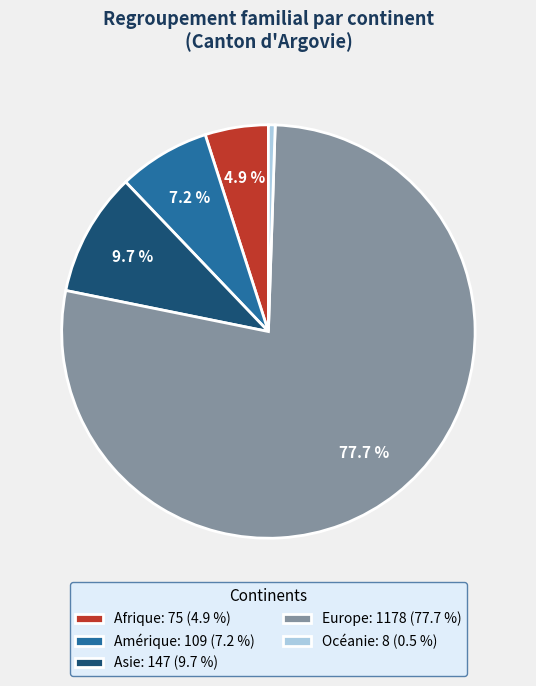

The Europe slice represents 78% of the pie. True or false?

True